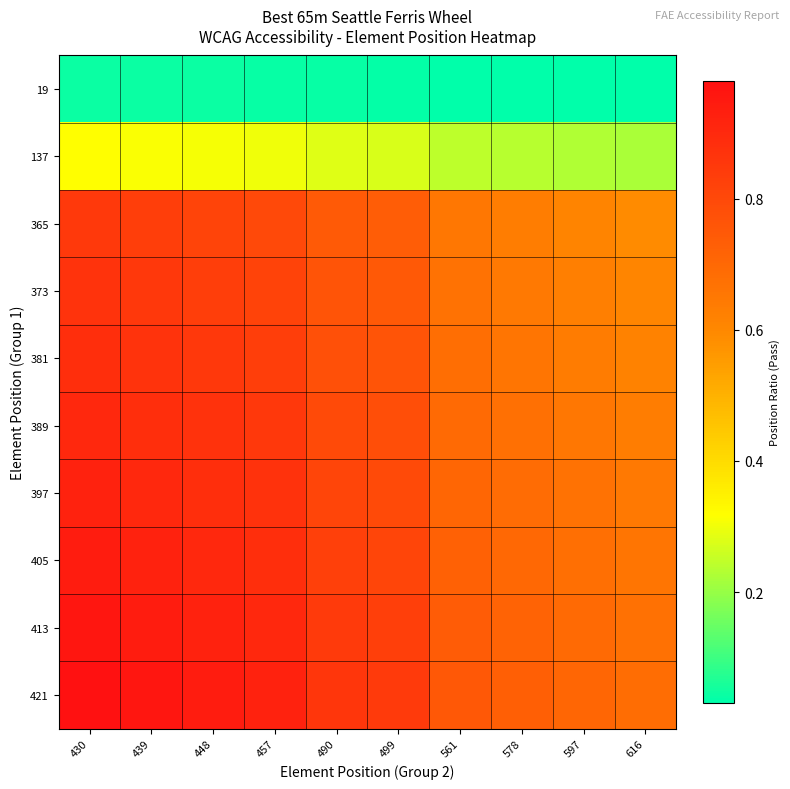

Which series changed the most between 439 and 561?

421